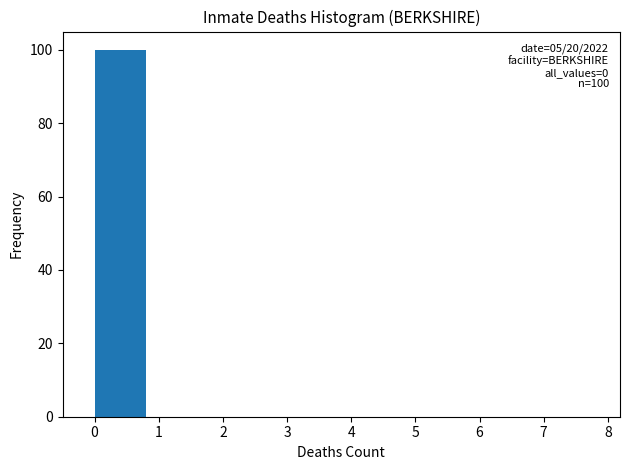

Over which range of the x-axis is the bar tallest?

0 to 1